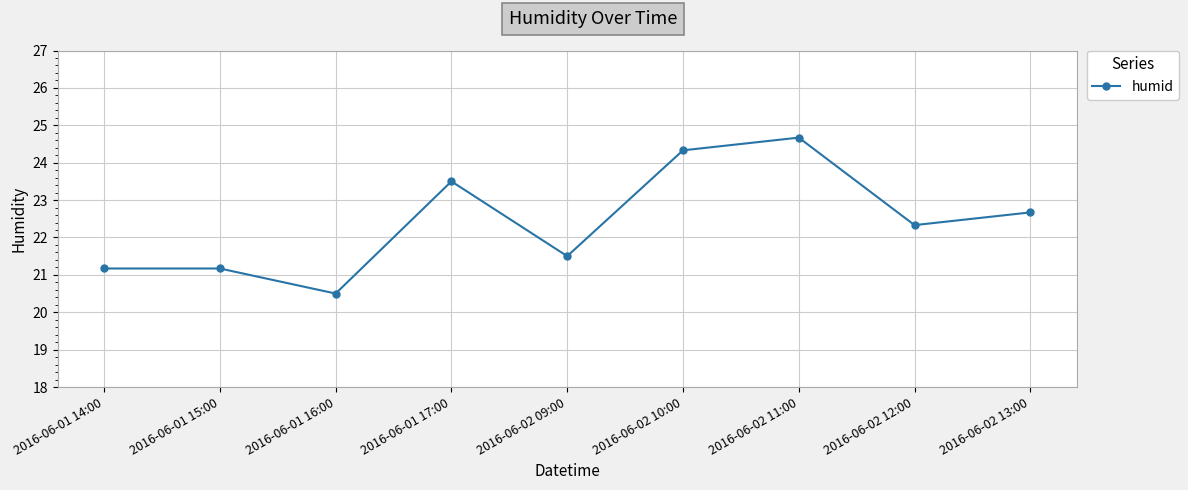

At which label is the value closest to 22?

2016-06-02 12:00